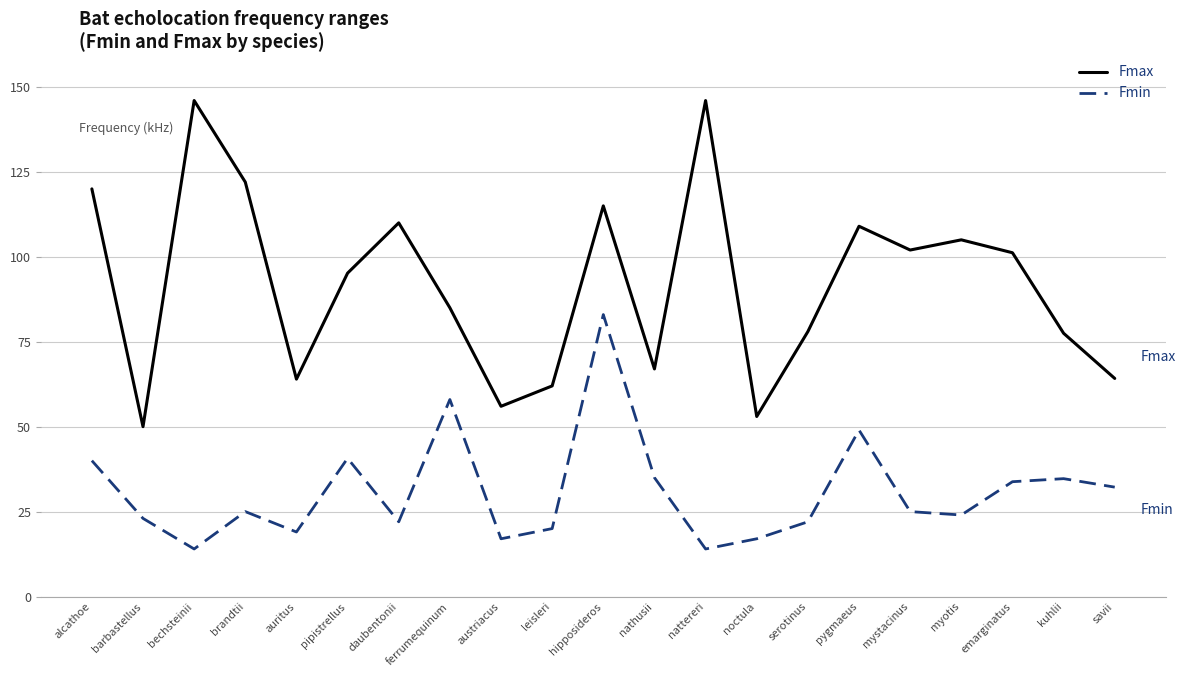

What is the difference between the maximum and minimum values in the Fmin series?

69.0